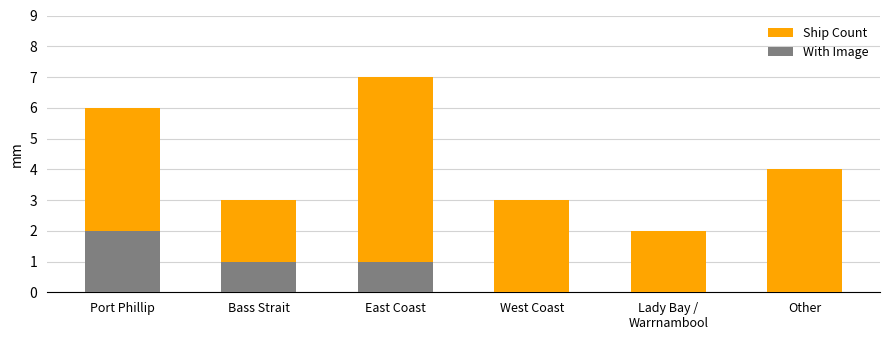

Where is With Image nearest to the value 1?

Bass Strait